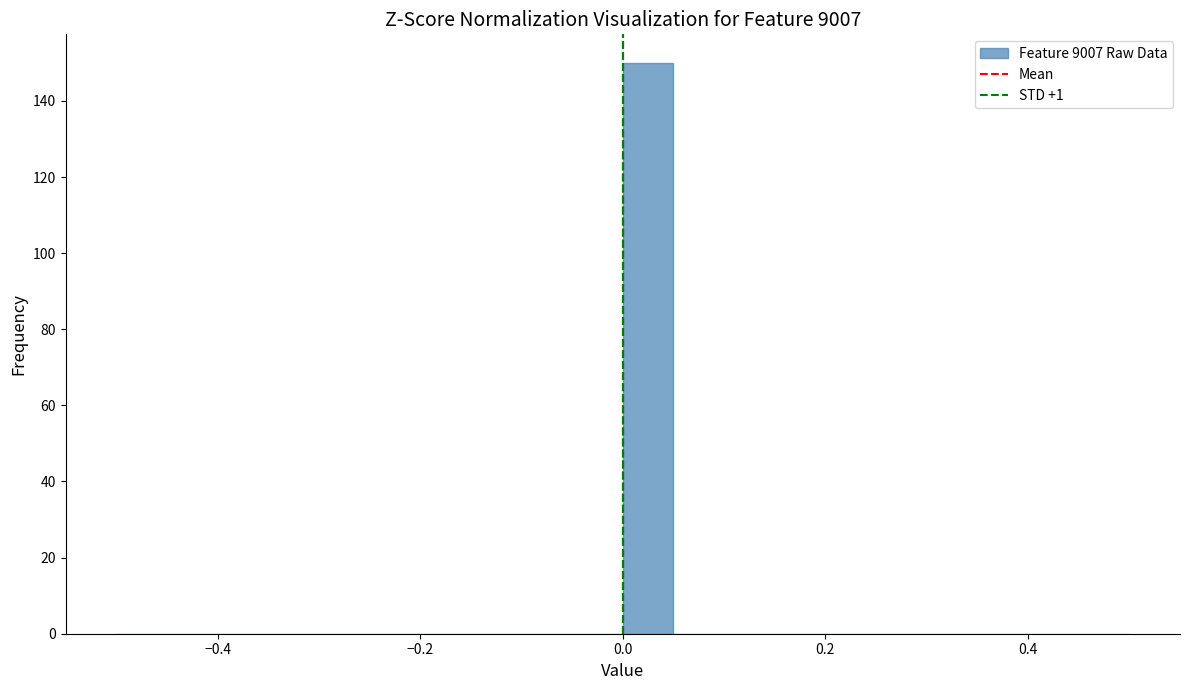

Read against the x-axis, roughly where is the centre of the tallest bar?

0.02